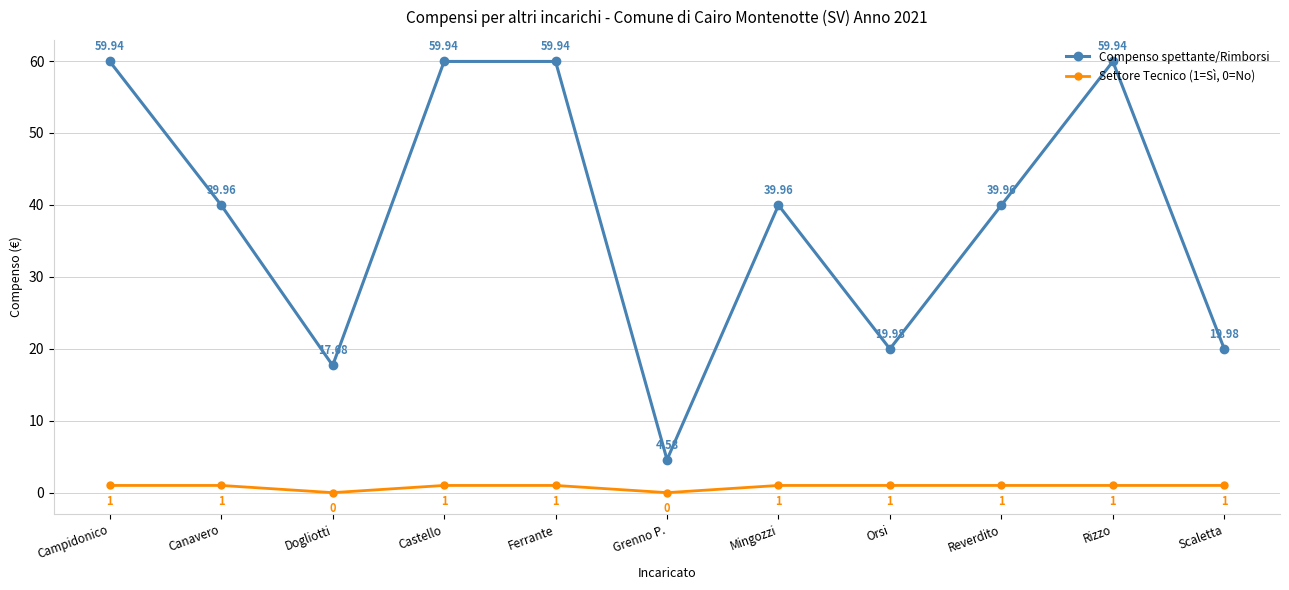

What is the difference between the maximum and minimum values in the Settore Tecnico (1=Sì, 0=No) series?

1.0